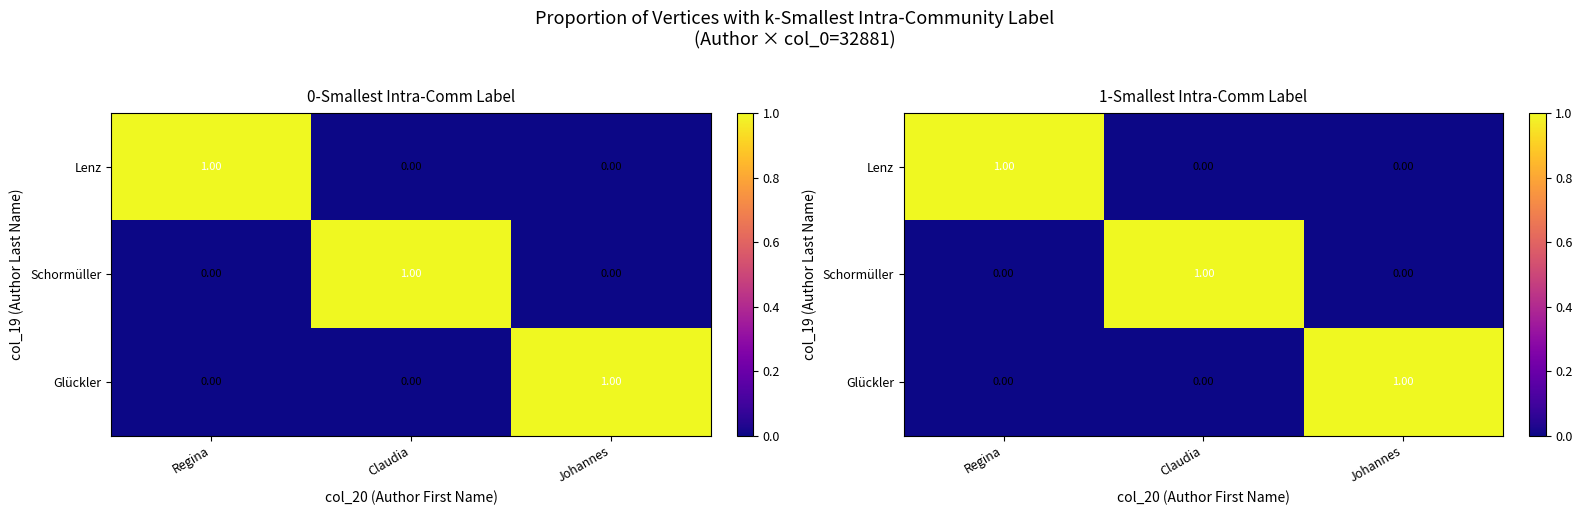

Rank the series at Johannes from highest to lowest value.

Glückler, Lenz, Schormüller